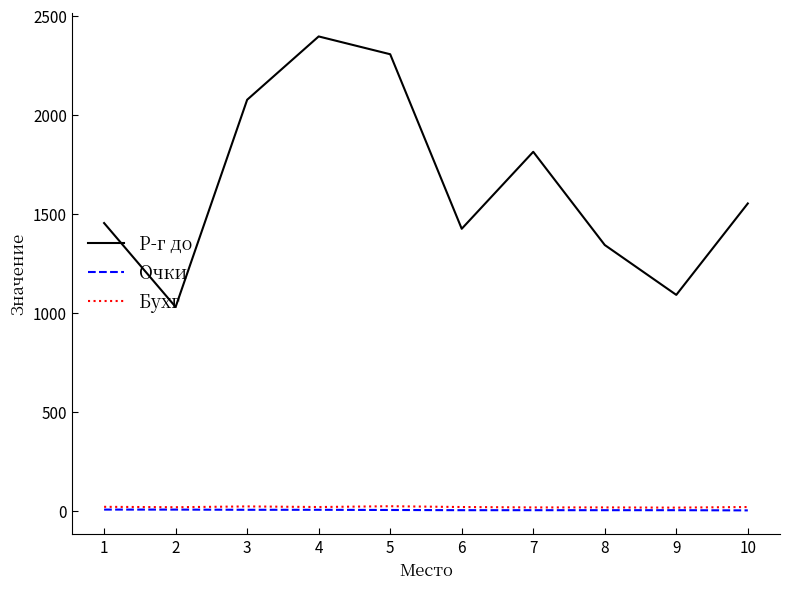

Which series has the largest range (max minus min)?

Р-г до